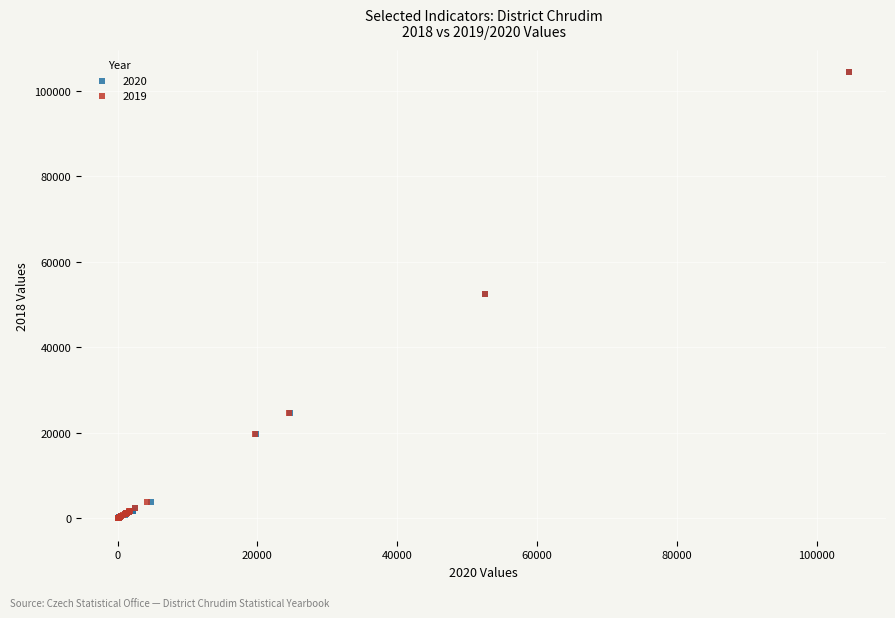

What are all the series names shown in the legend?

2020, 2019